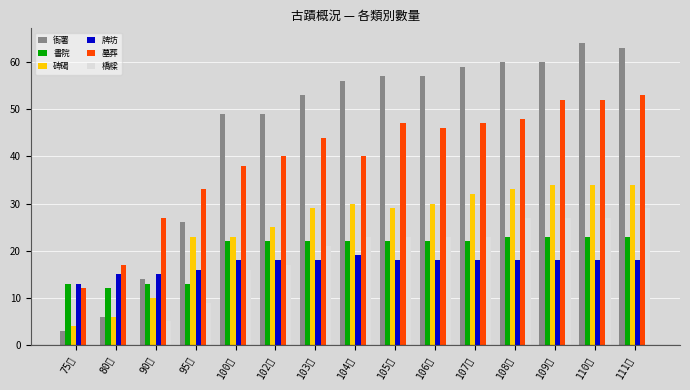

Which series changed the most between 102年 and 106年?

衙署